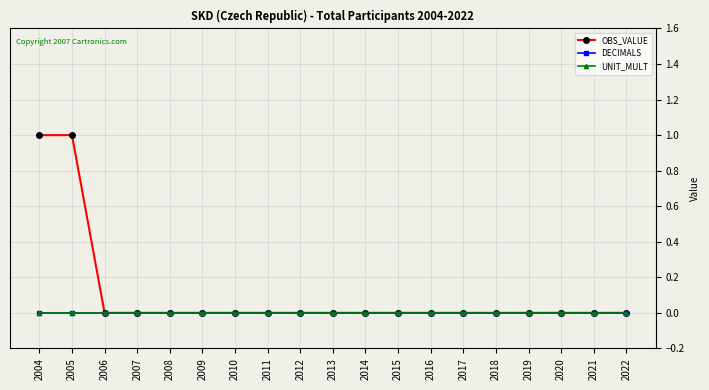

True or false: UNIT_MULT and DECIMALS intersect in this chart.

False